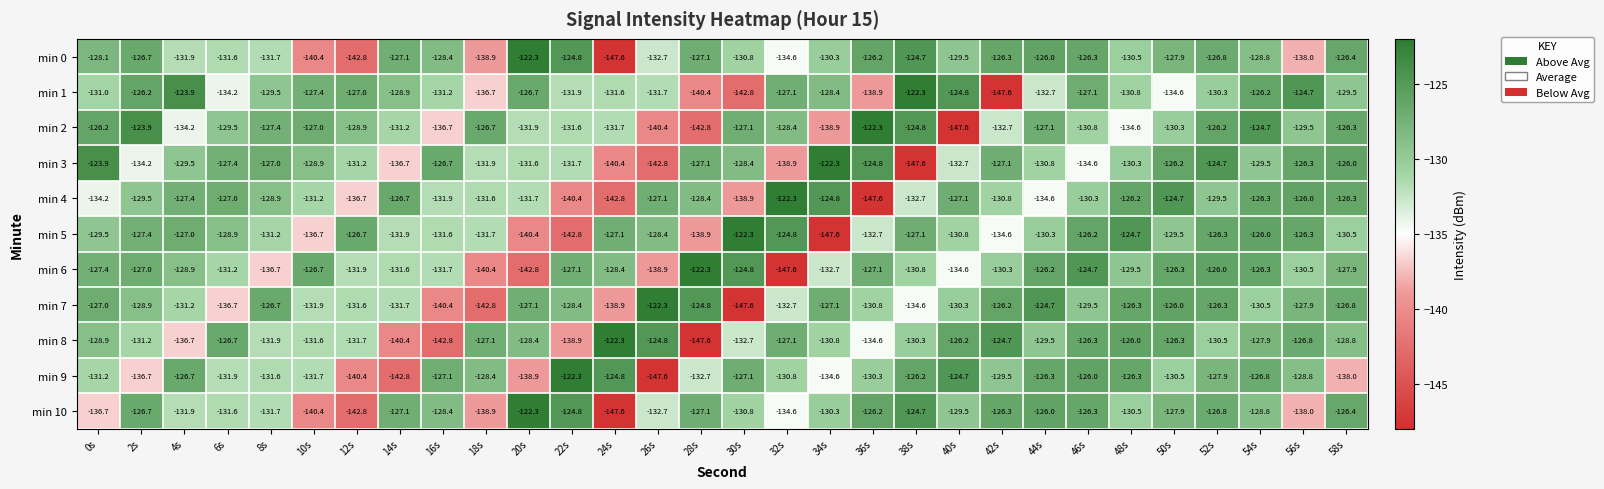

Which series has the largest total across all categories?

min 0